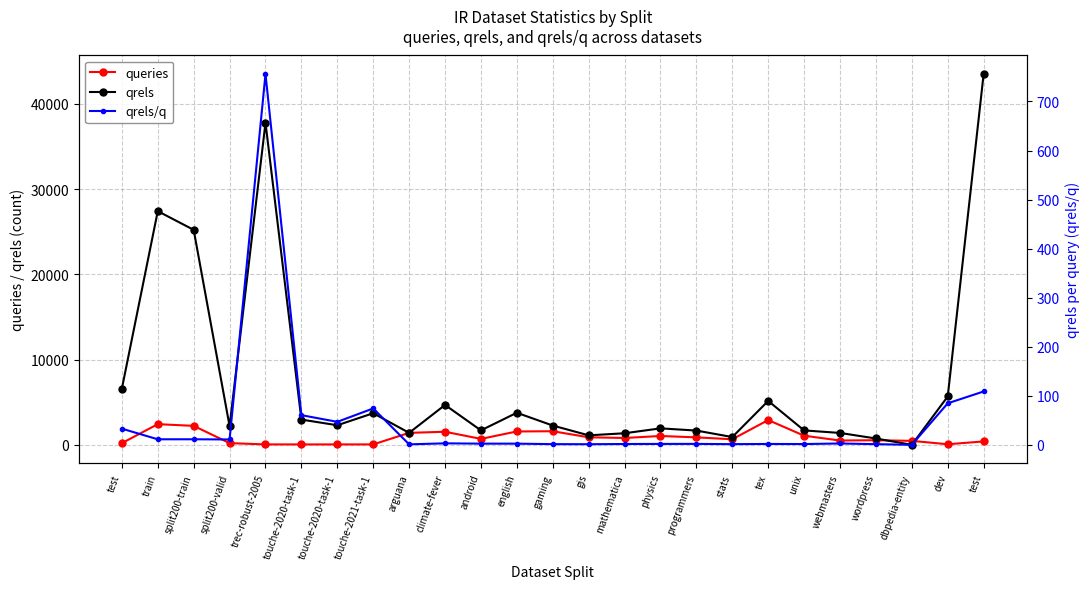

How many values in qrels are above zero?

24